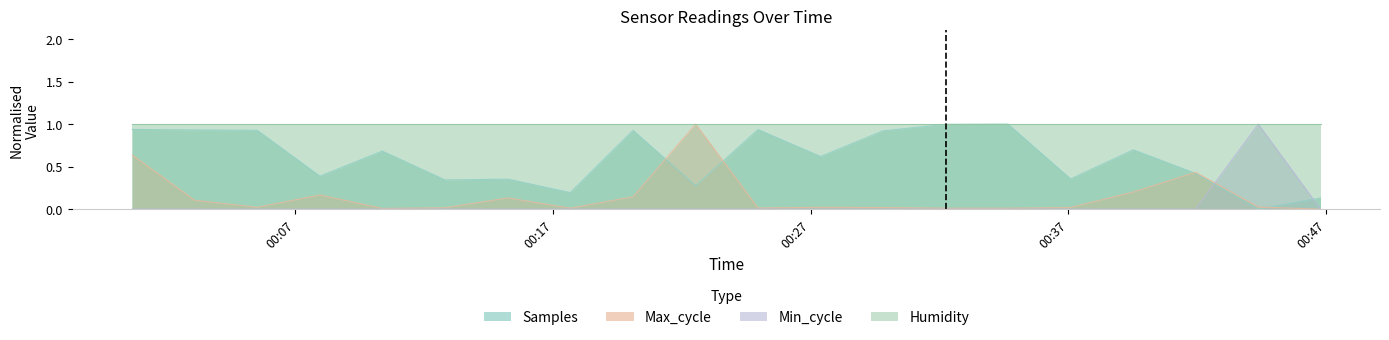

Where is the first local maximum for Max_cycle?

2022/03/07 00:07:57